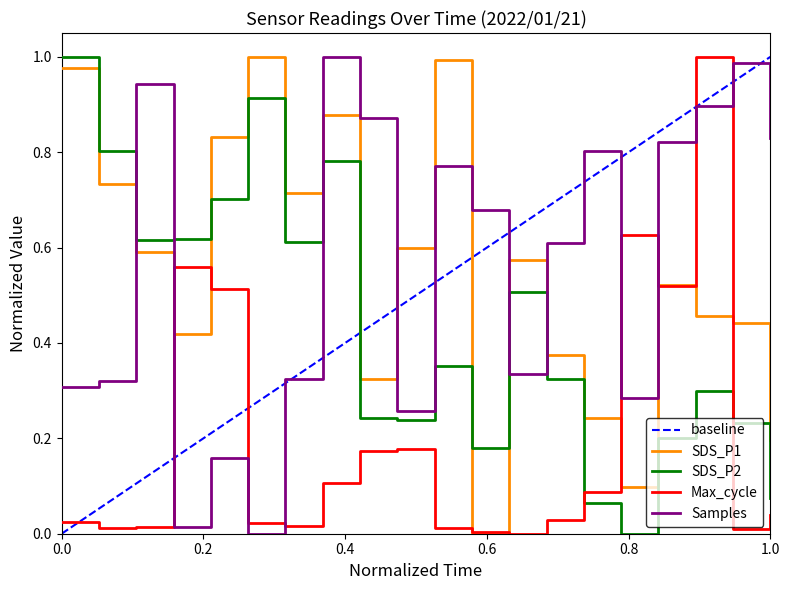

Does the chart display data point markers on the line(s)?

No